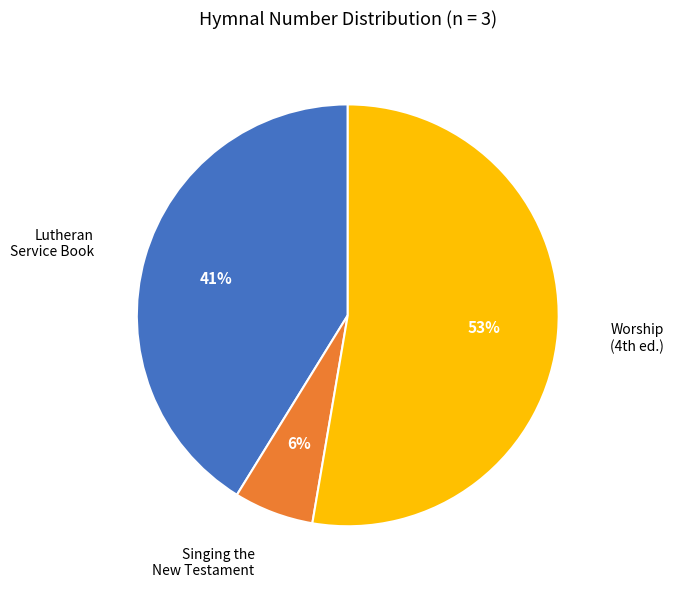

To the nearest percent, what is the difference between the largest and smallest slice percentages?

47%